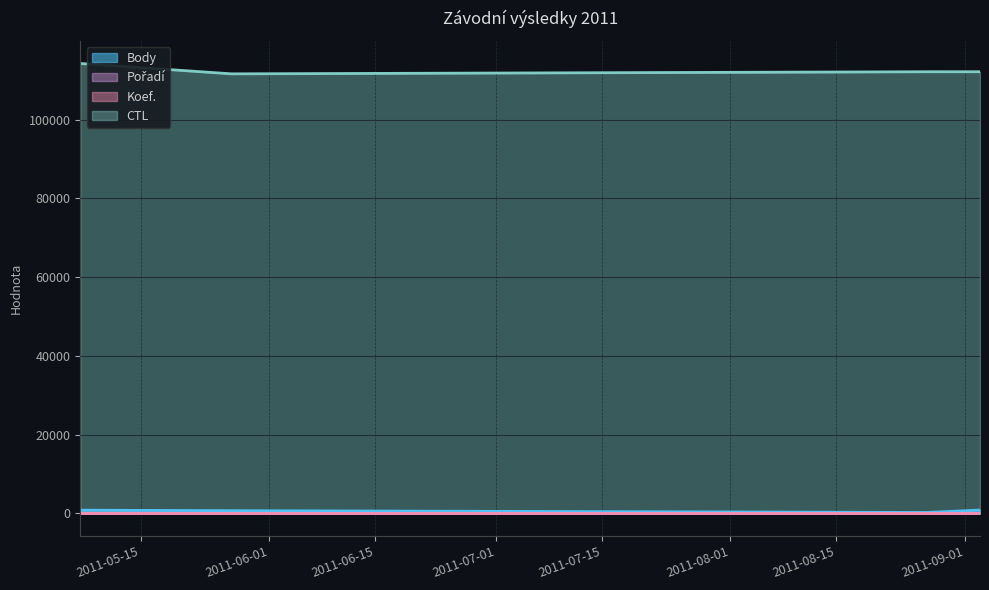

True or false: CTL and Body cross at least once.

False